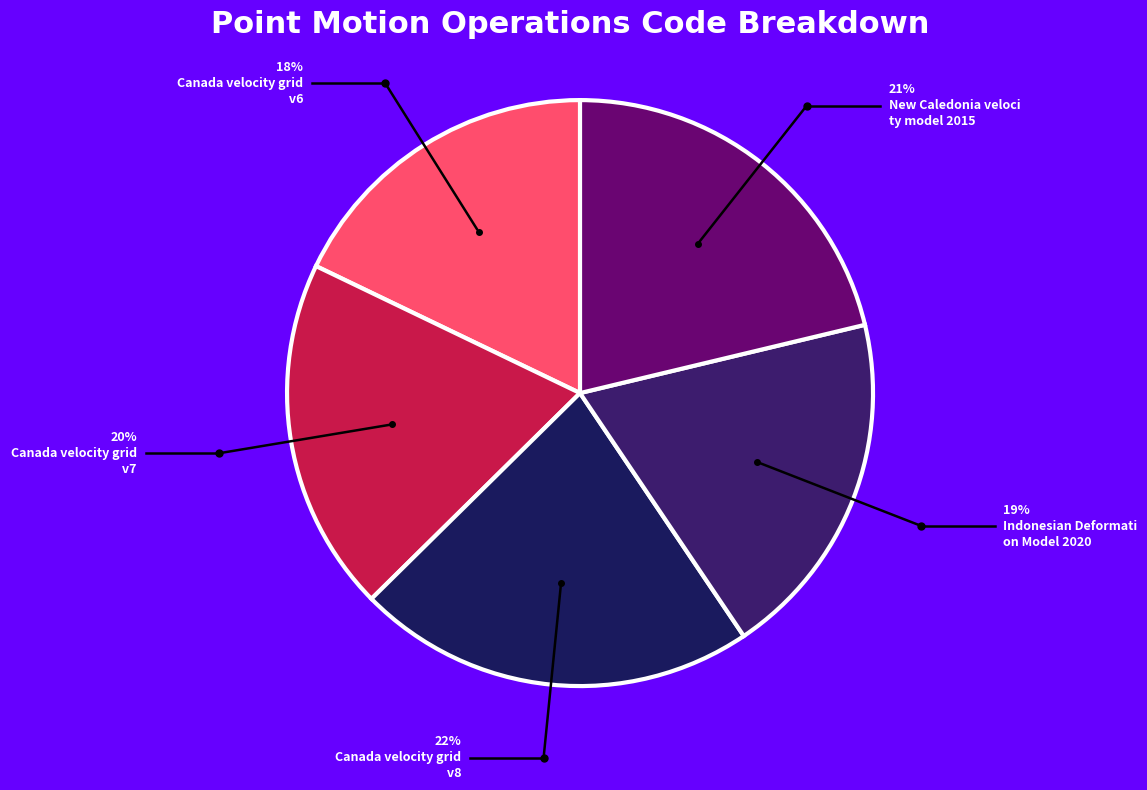

How many segments does this pie chart have?

5